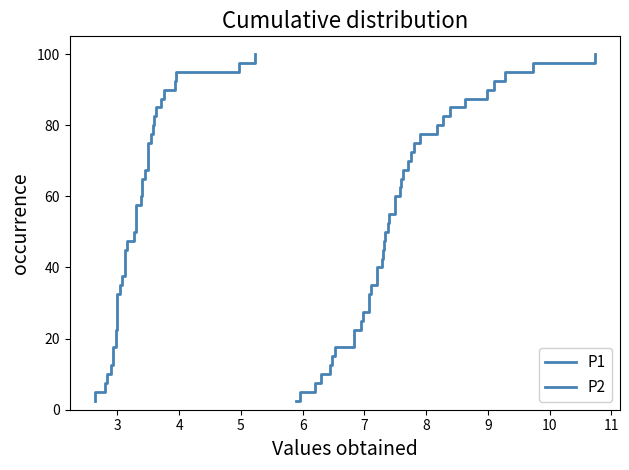

What is the average value of the P1 series?

51.2